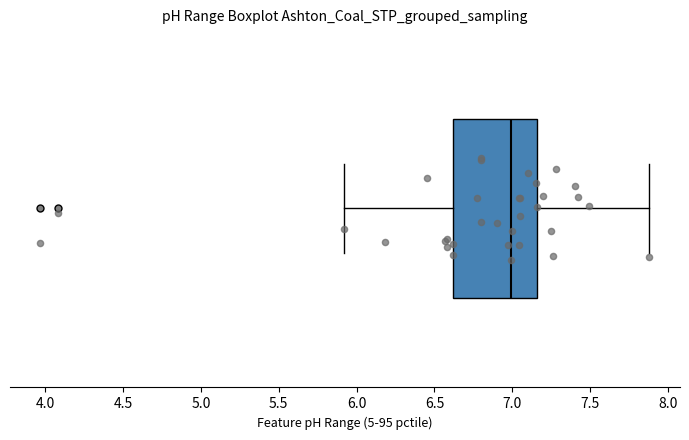

Transcribe this box plot: give where the median line is, the range the box spans, and where the two whiskers end, as read against the x-axis. The values are not printed on the chart, so give them approximately, as read against the axis.

median 7.00, box 6.60 to 7.15, whiskers 5.90 to 7.90